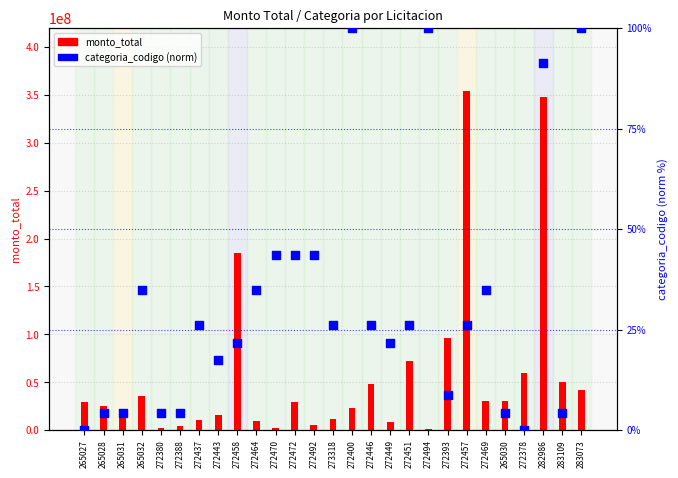

What are all the series names shown in the legend?

monto_total, categoria_codigo (norm)